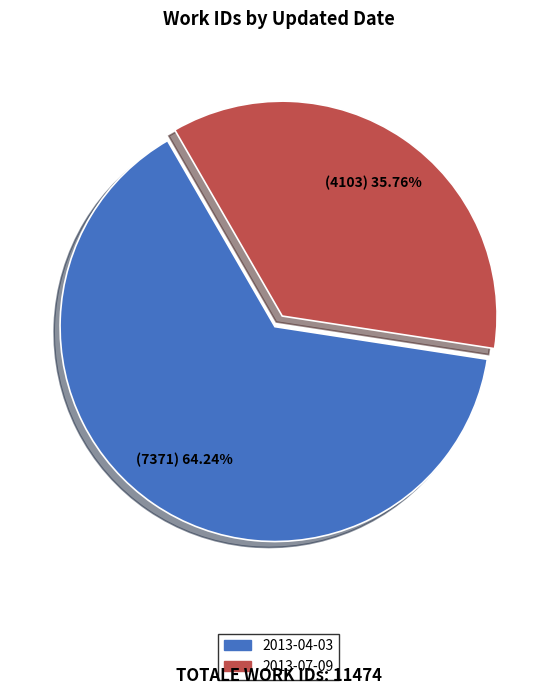

To the nearest percent, what is the difference between the largest and smallest slice percentages?

28%